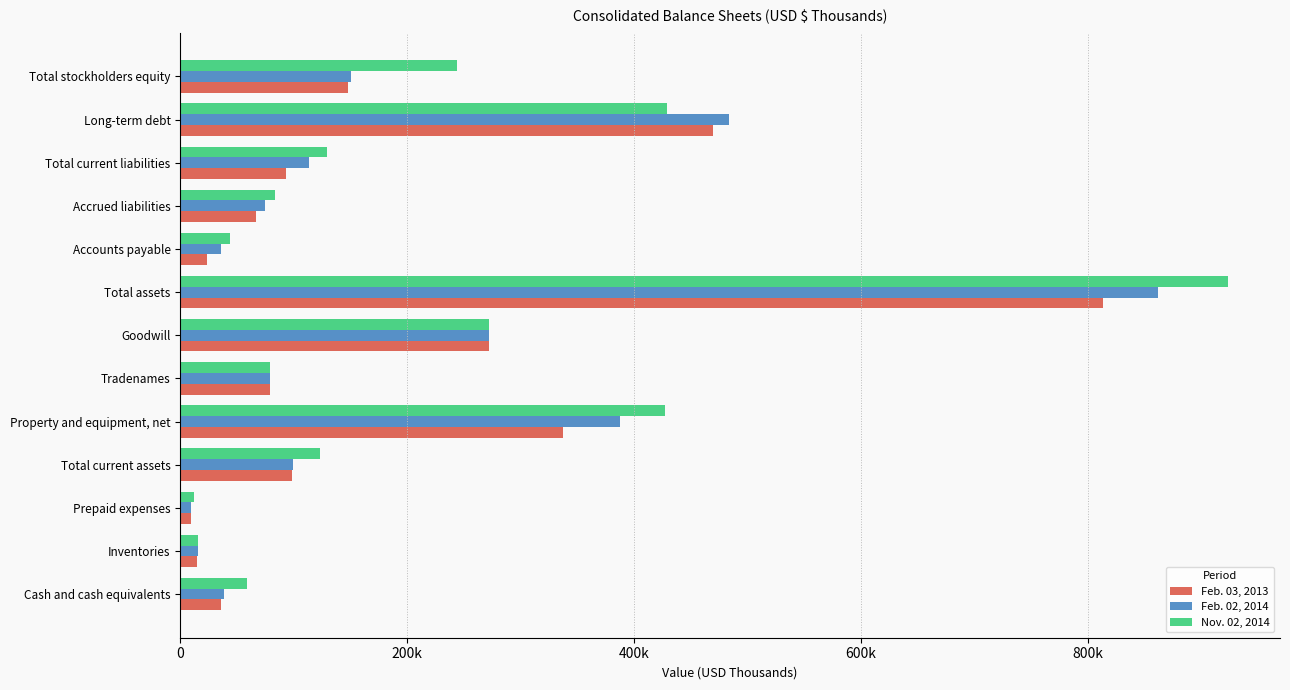

What are all the series names shown in the legend?

Feb. 03, 2013, Feb. 02, 2014, Nov. 02, 2014